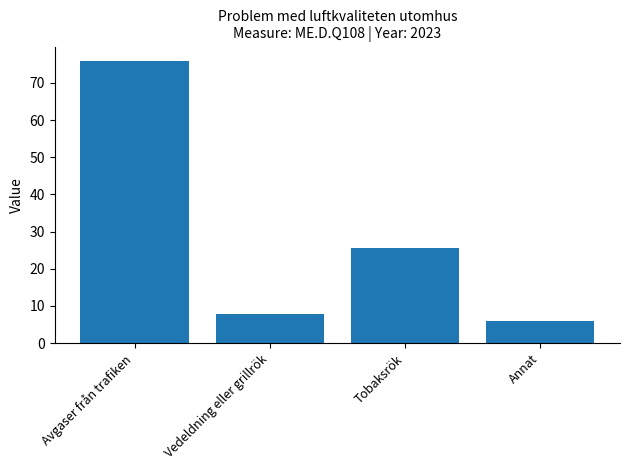

The chart shows a value of 7.9 at Vedeldning eller grillrök. True or false?

True